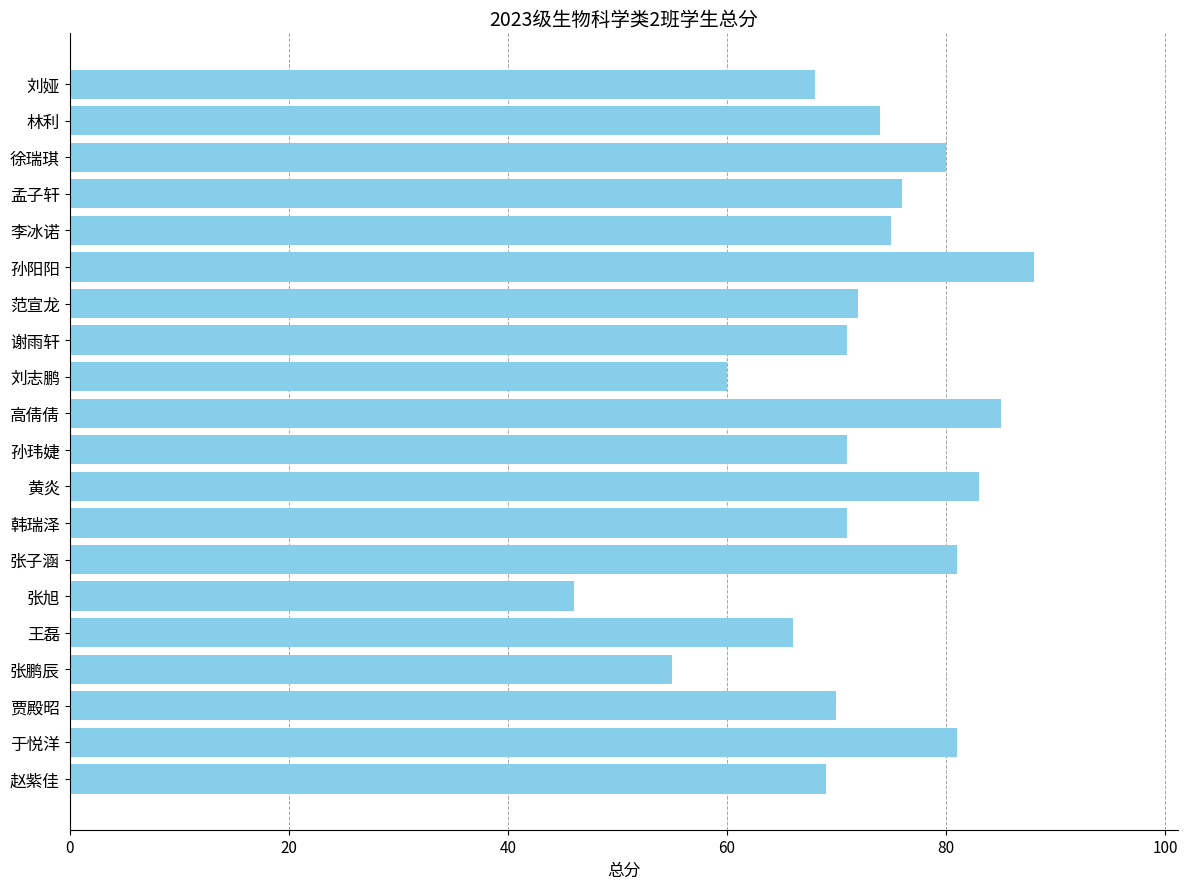

Read the value at 王磊.

66